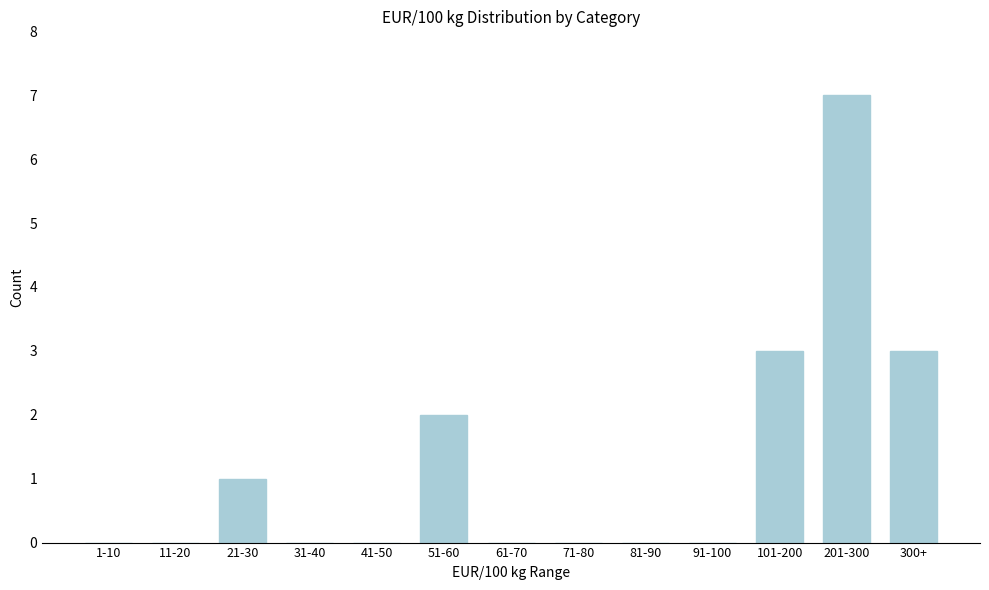

Reading left to right, transcribe all the data shown in this chart.

1-10=0	11-20=0	21-30=1	31-40=0	41-50=0	51-60=2	61-70=0	71-80=0	81-90=0	91-100=0	101-200=3	201-300=7	300+=3